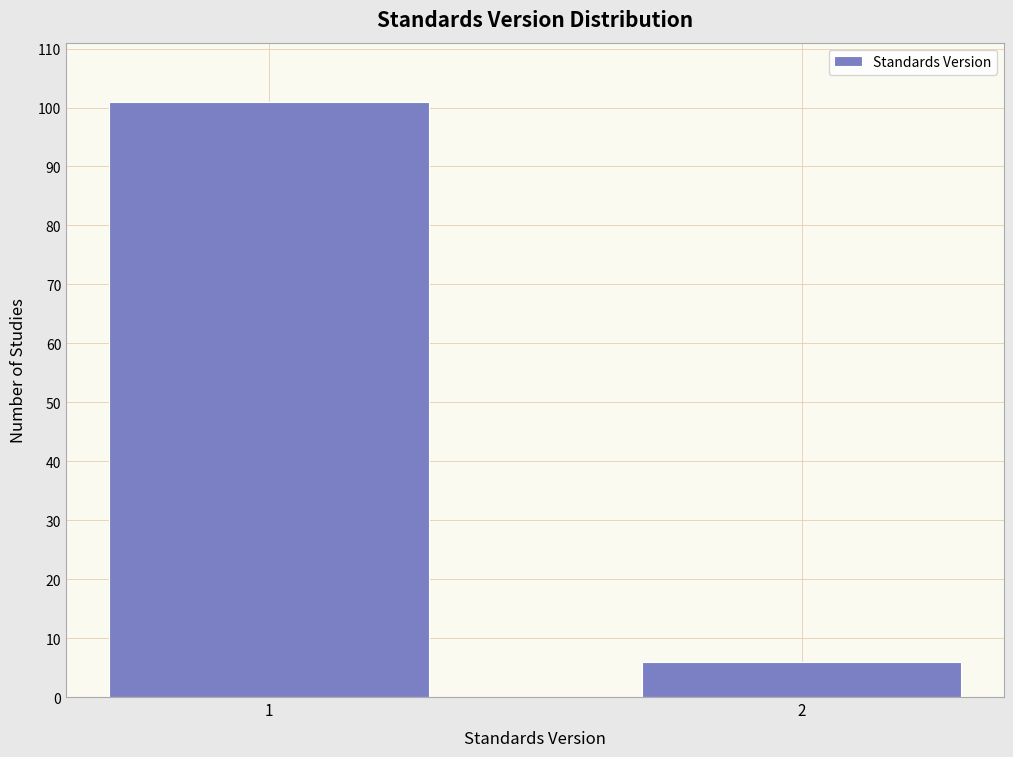

Reading right to left, what are all the values shown in this chart?

2=6	1=101